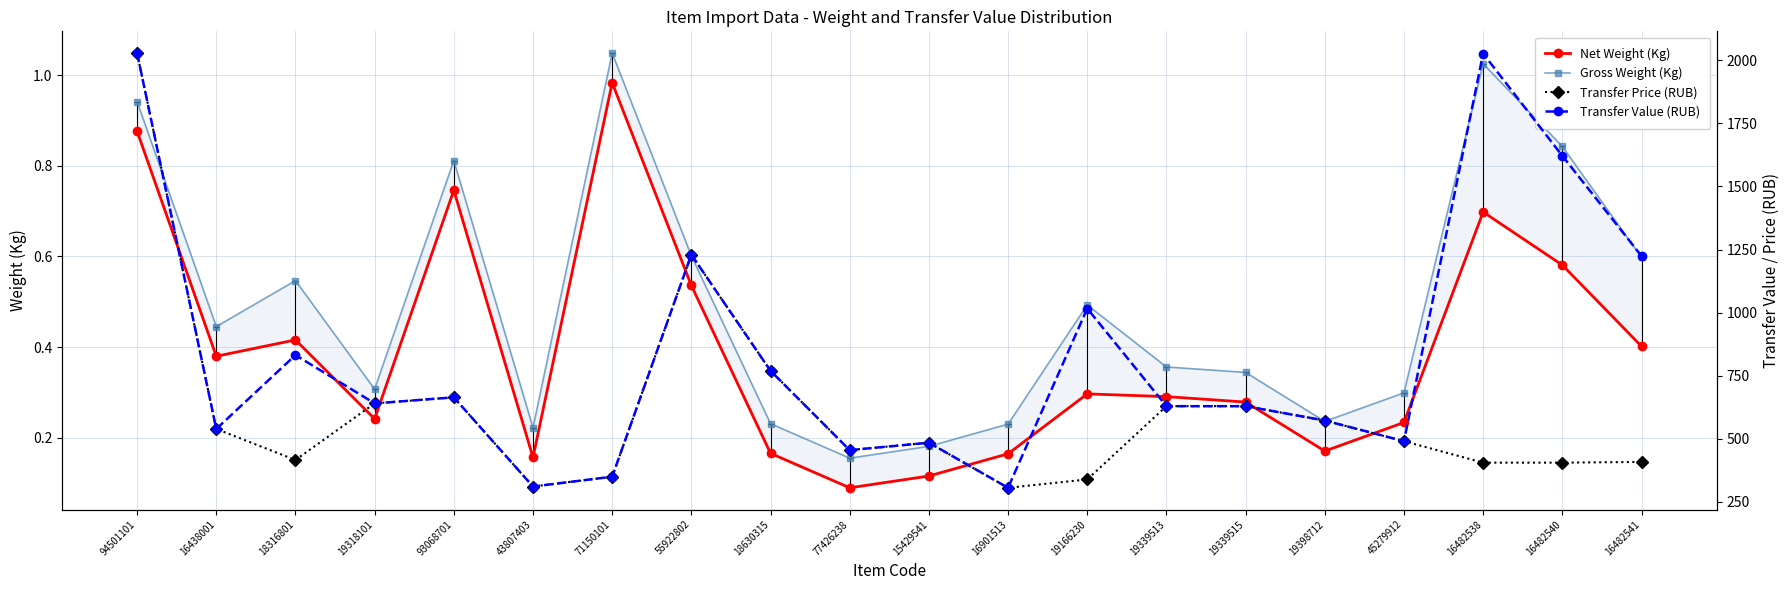

True or false: Net Weight (Kg) and Transfer Value (RUB) intersect in this chart.

False